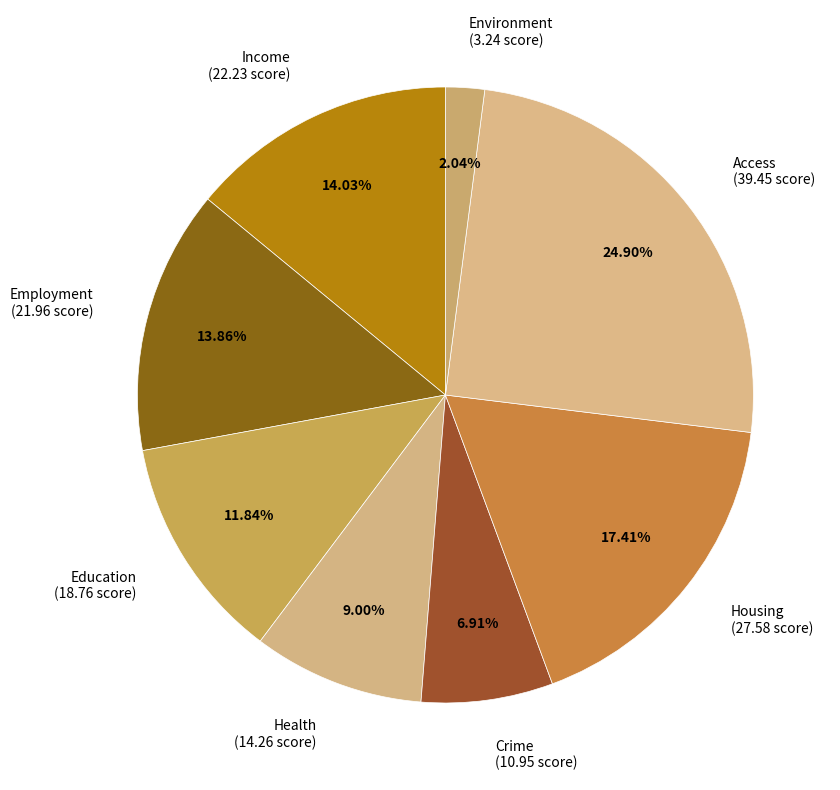

The Income slice represents 4% of the pie. True or false?

False